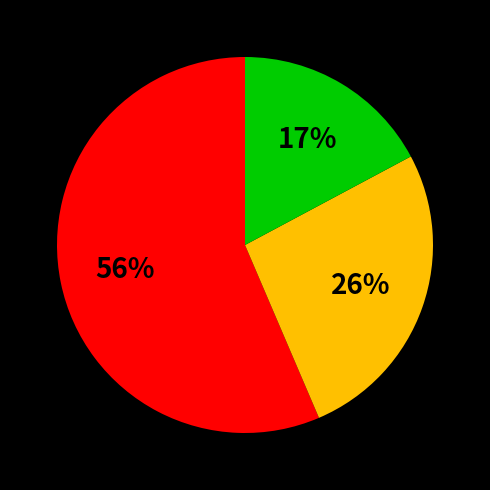

Is there a majority slice in this chart?

Yes